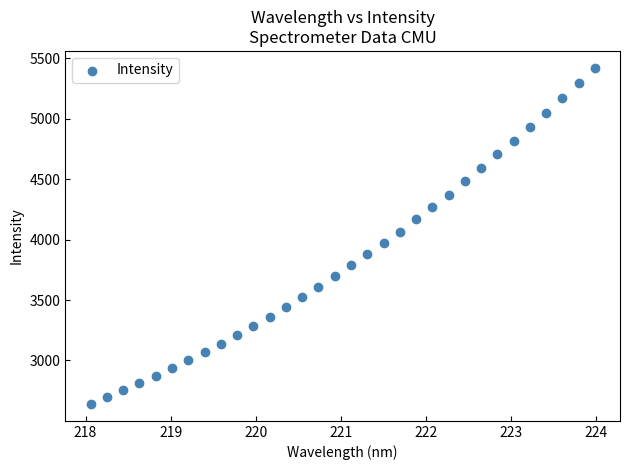

What is the range of Y values (max minus min)?

2782.2